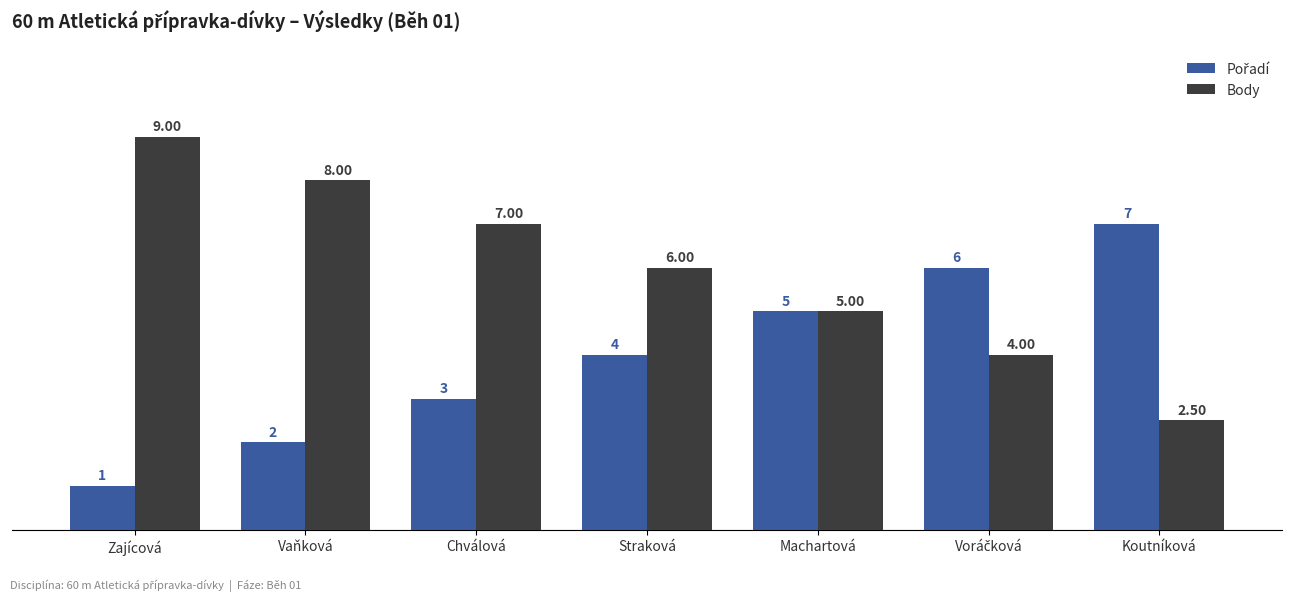

At which label does Body reach its peak?

Zajícová